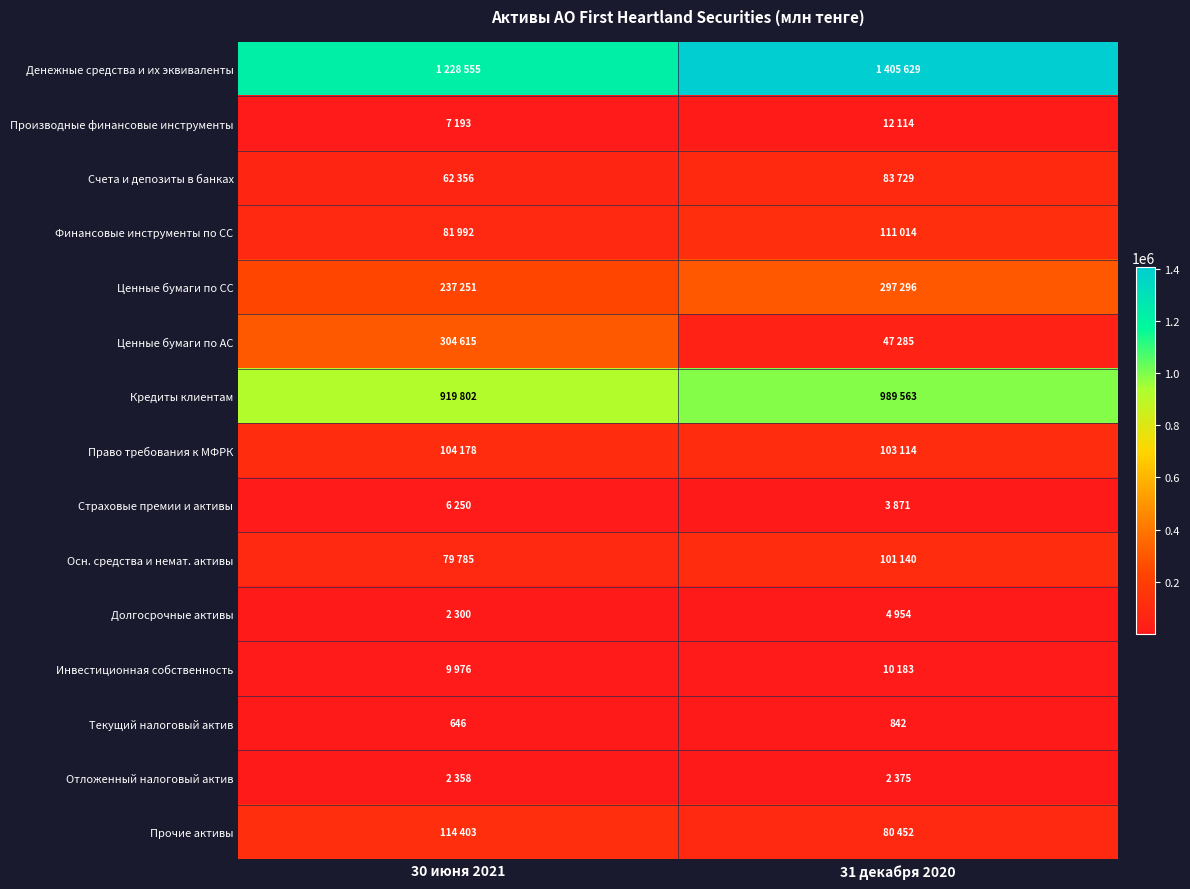

Where is Текущий налоговый актив nearest to the value 744?

30 июня 2021